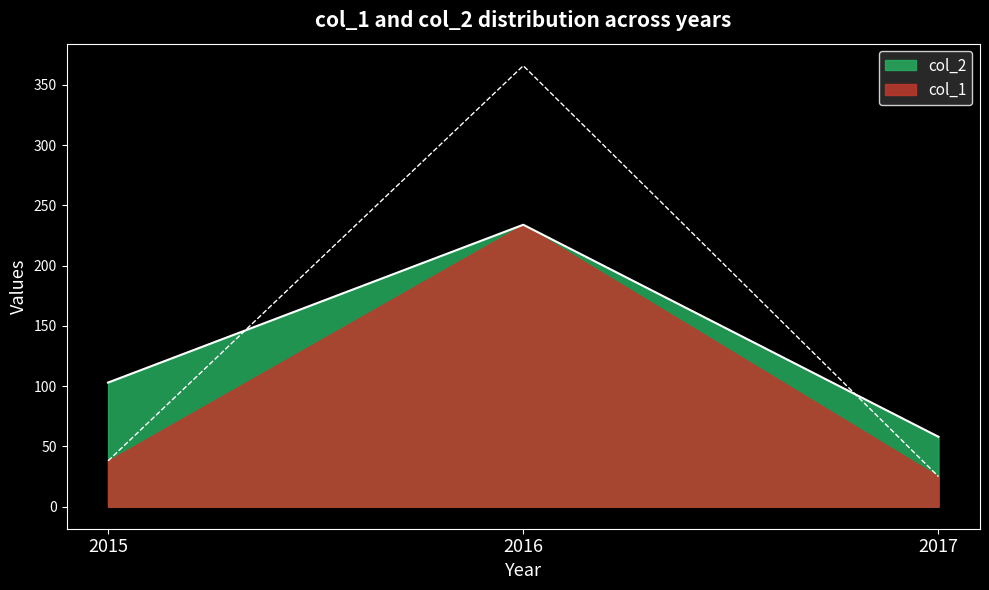

What are all the series names shown in the legend?

col_1, col_2